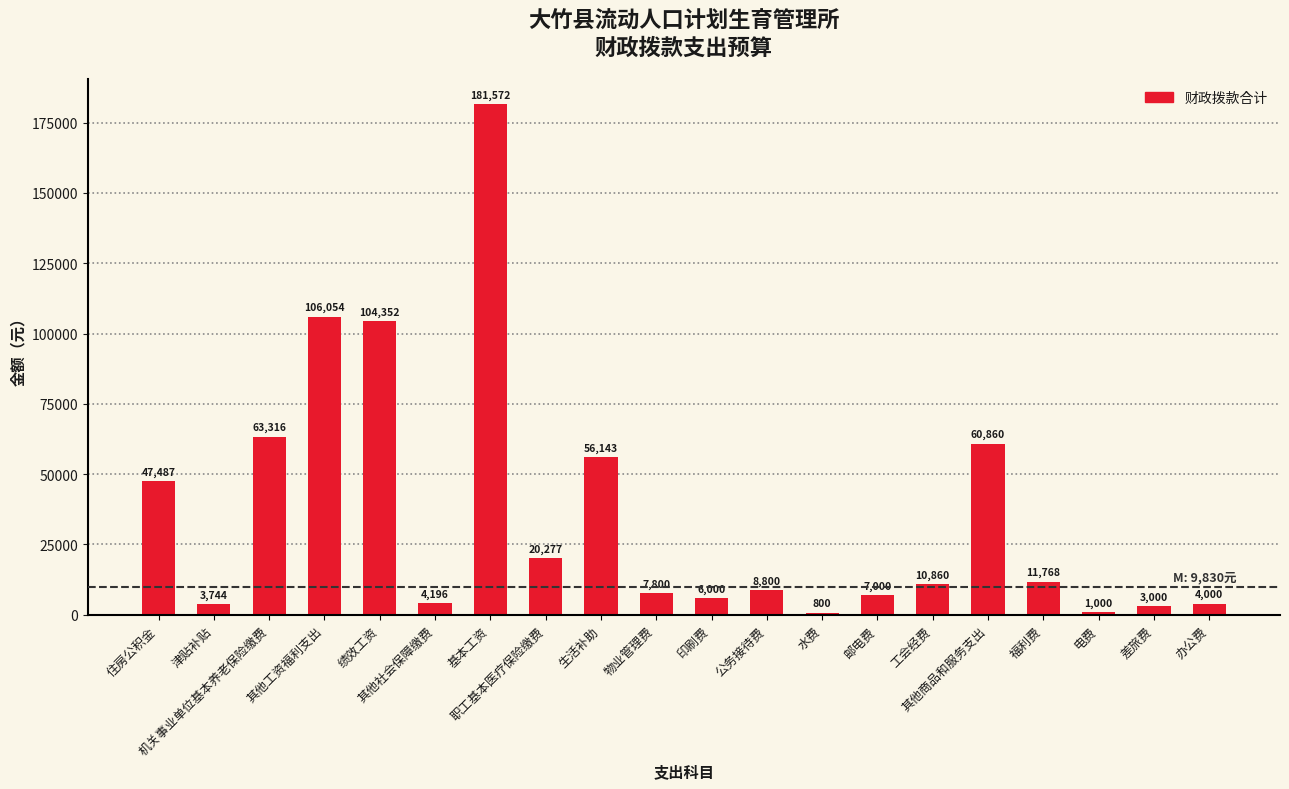

Where is the data nearest to the value 91186?

绩效工资